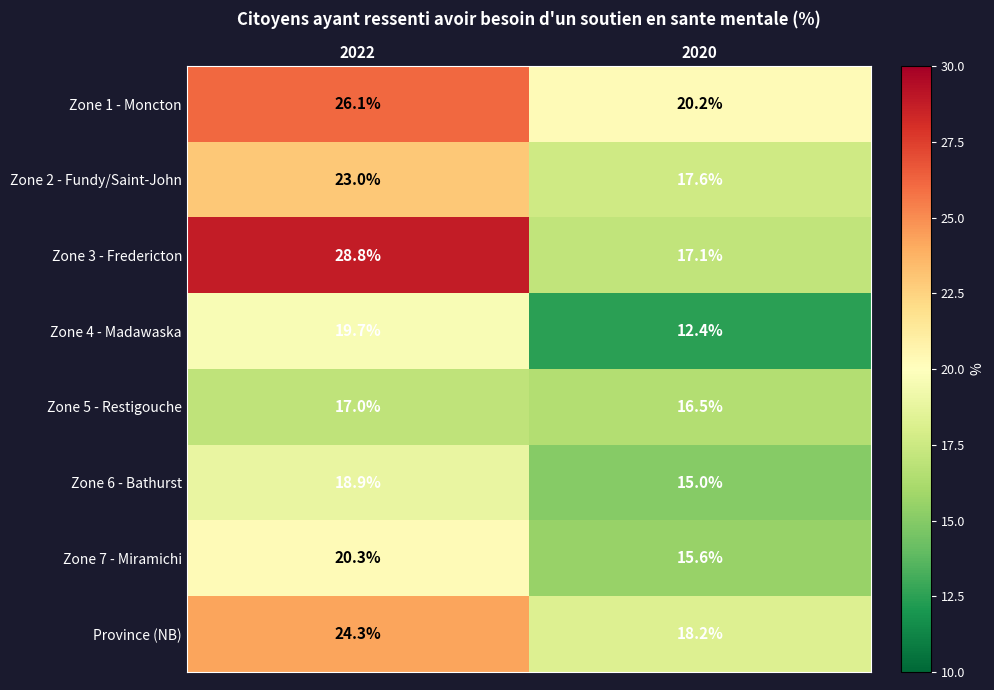

Between 2022 and 2020, which series saw the biggest shift?

Zone 3 - Fredericton